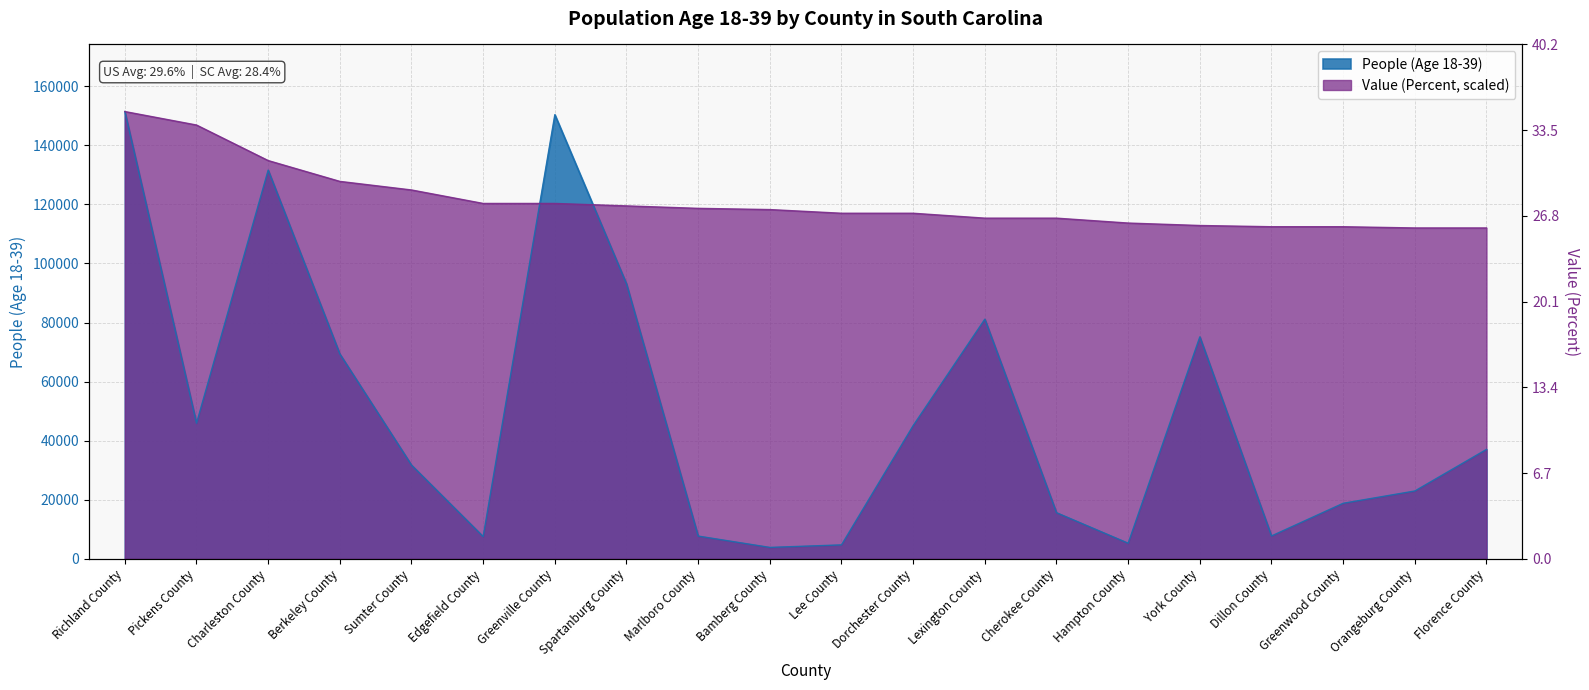

What are all the series names shown in the legend?

People (Age 18-39), Value (Percent)